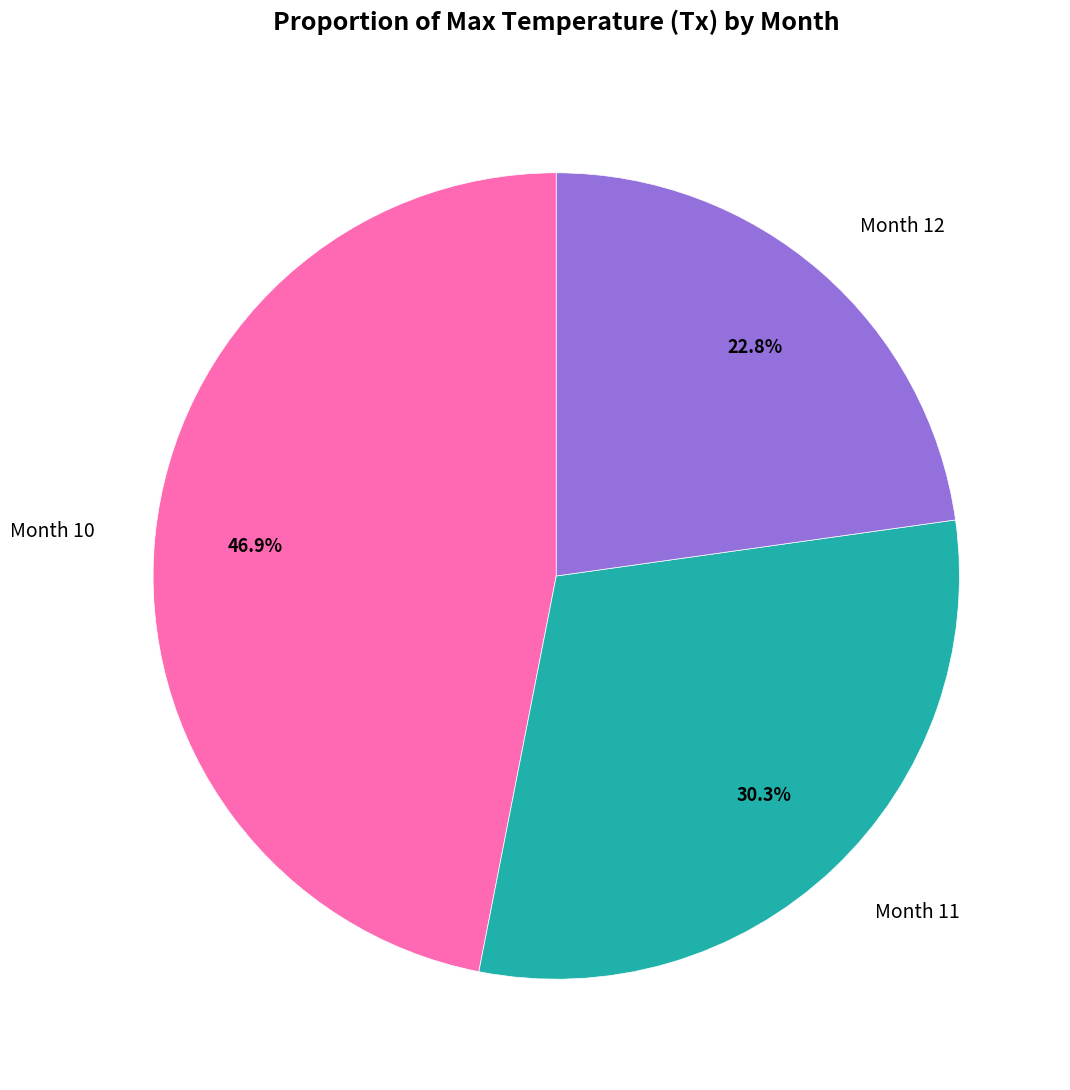

Rank the categories by value from lowest to highest.

Month 12, Month 11, Month 10